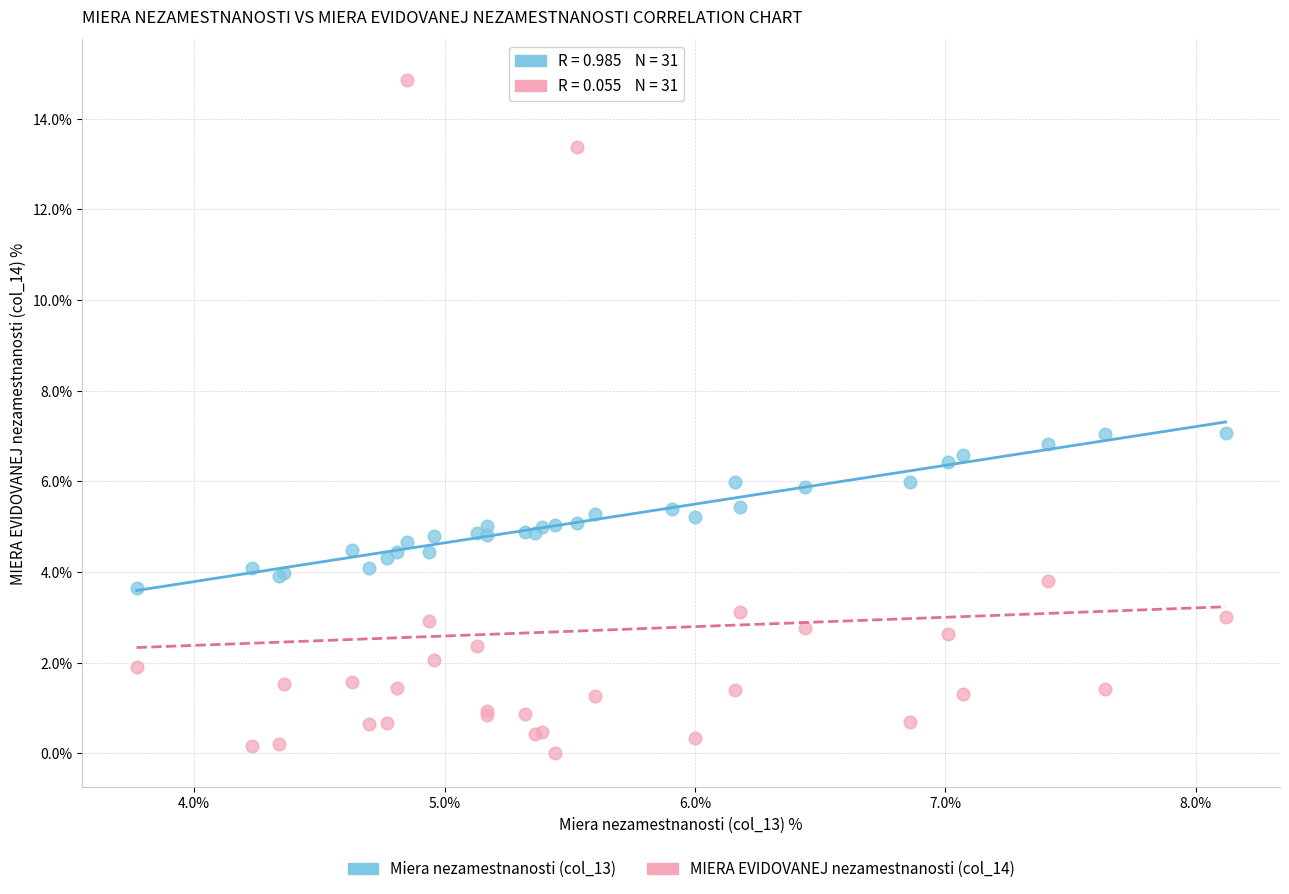

Which series has the largest Y range (max minus min)?

MIERA EVIDOVANEJ nezamestnanosti (col_14)